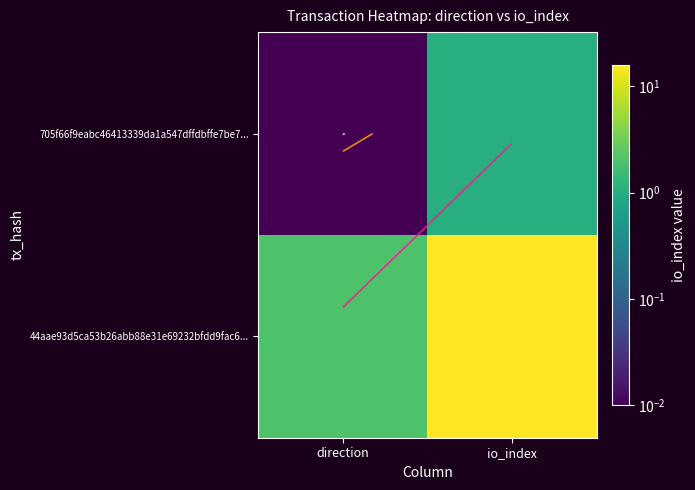

What is the total value across all series at direction?

2.0